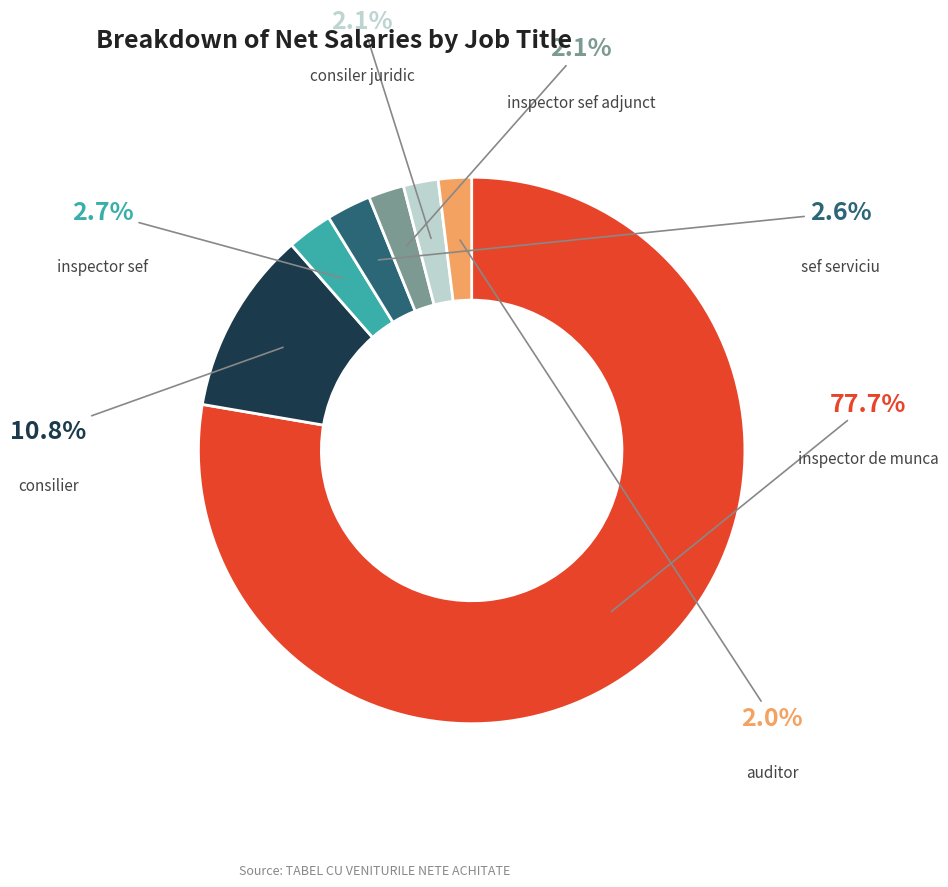

To the nearest percent, what is the difference between the sef serviciu and auditor slice percentages?

1%